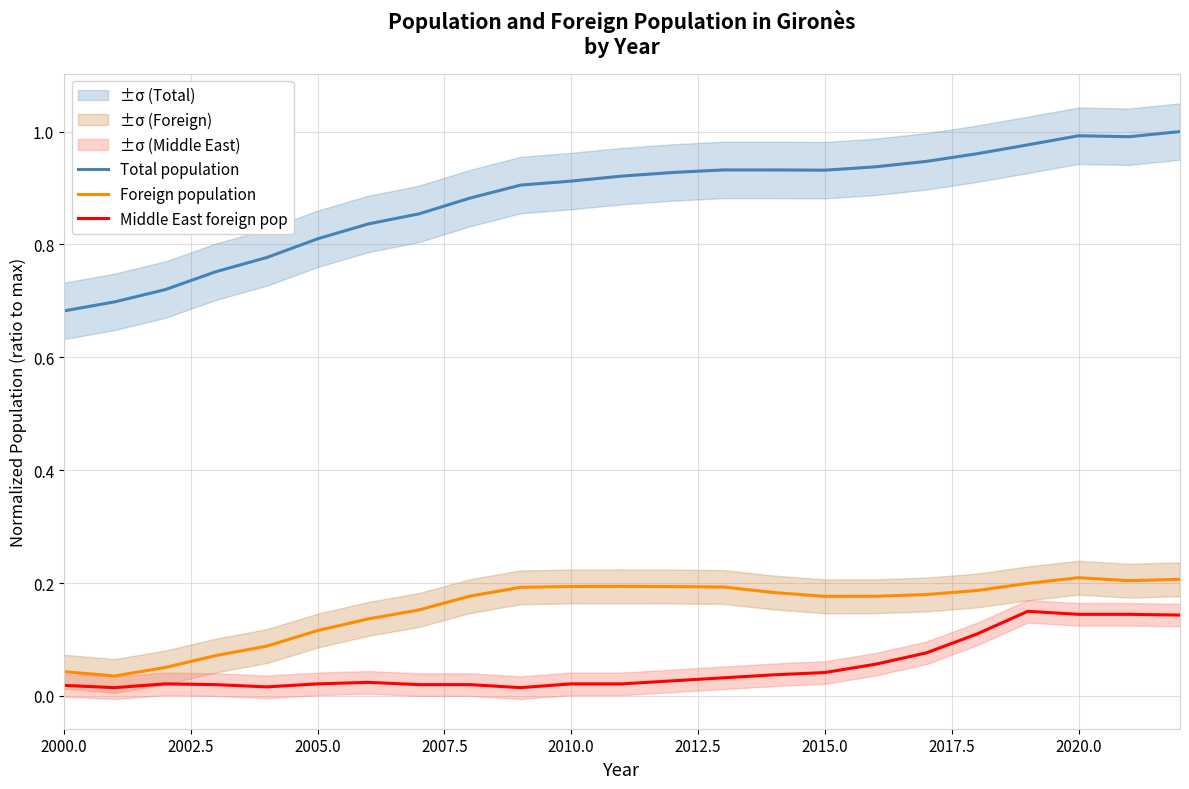

What is the difference between the maximum and minimum values in the Total population series?

0.3